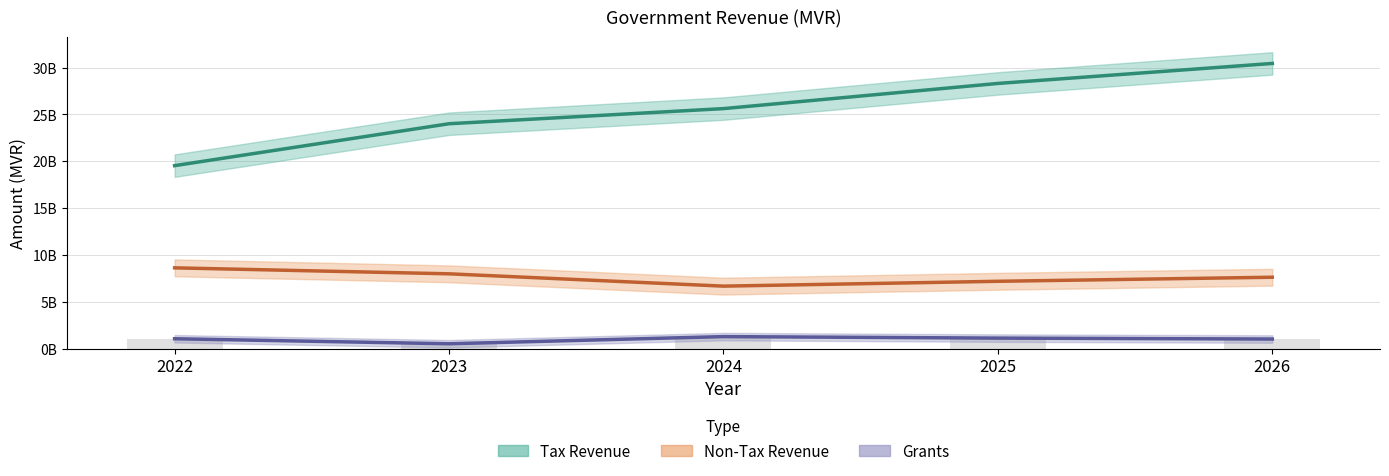

Reading left to right, list all the values displayed in this chart.

Tax Revenue: 19528459754	24003329657	25618377974	28306886165	30441851488
Non-Tax Revenue: 8612926681	7975300628	6659659756	7177522406	7610819337
Grants: 1041692326	505142469	1270000028	1110055213	1010846676